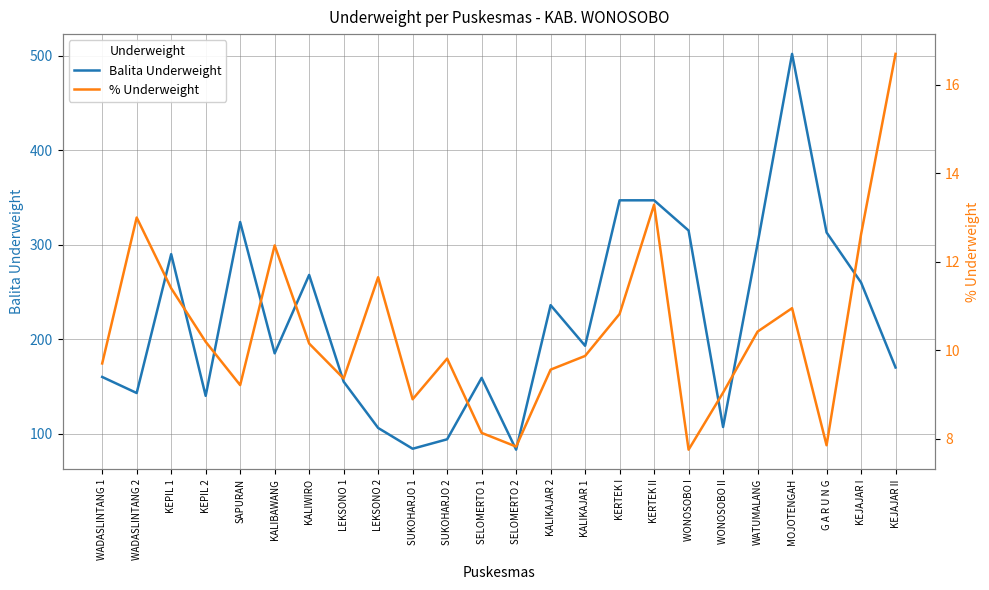

What is the value of the % Underweight point at the 8th from the left?

9.4